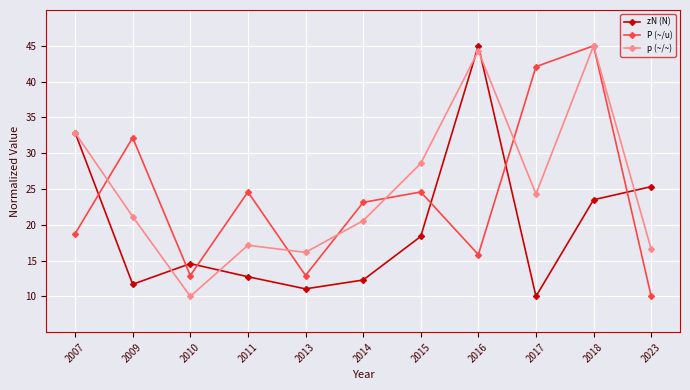

What is the difference between the maximum and minimum values in the p (~/~) series?

35.0